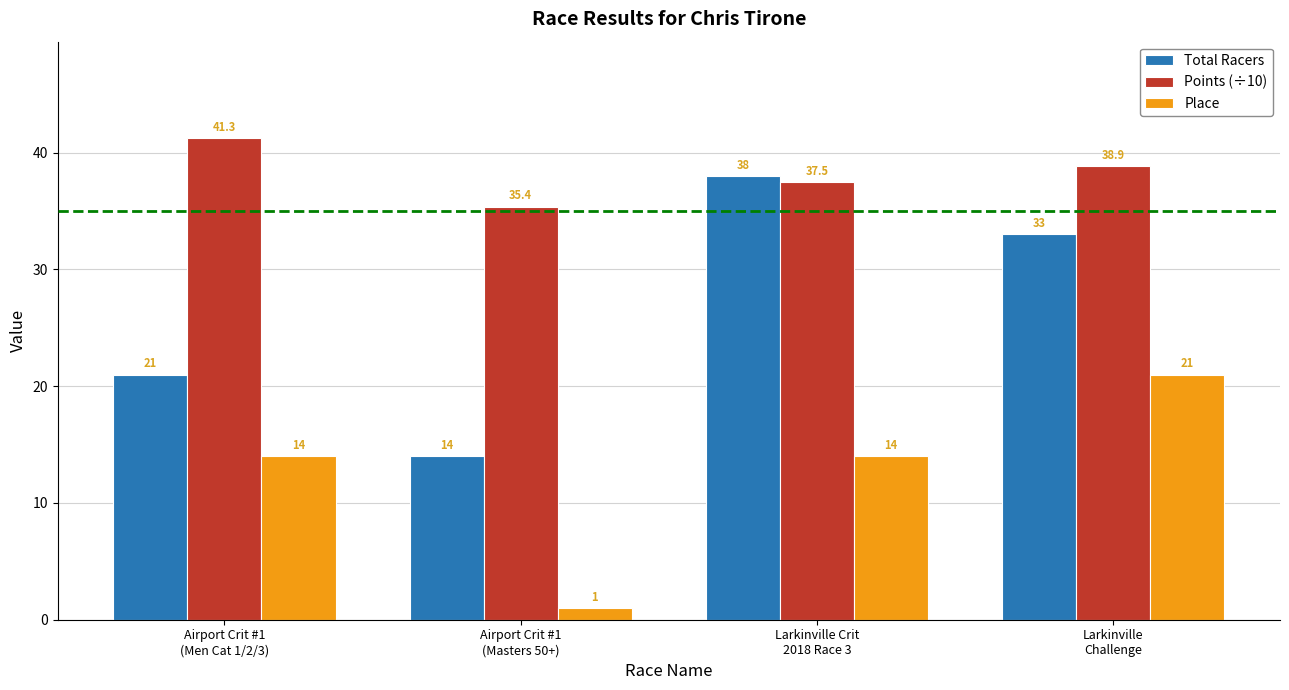

What is the difference between the Place values at Larkinville Crit
2018 Race 3 and Larkinville
Challenge?

7.0